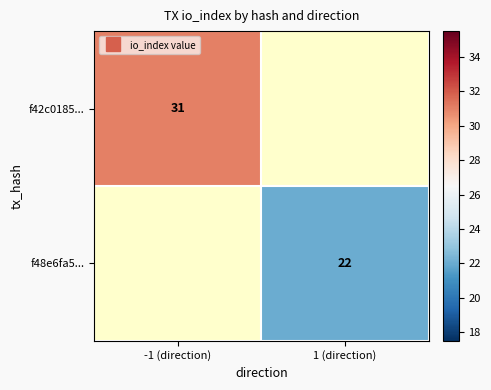

At how many categories does at least one series exceed 28?

1